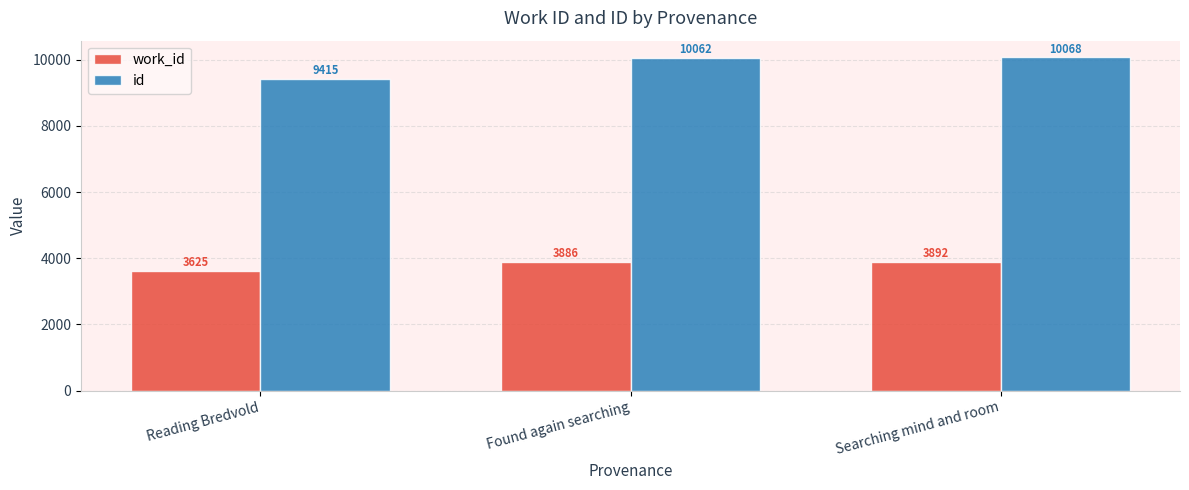

How many groups of bars are there?

3